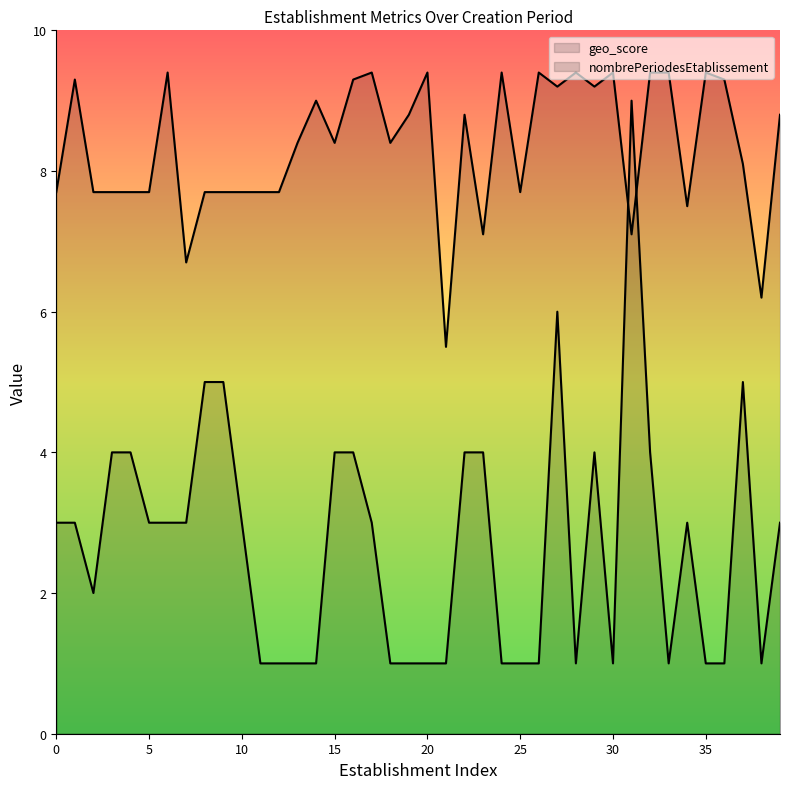

Rank the series by their average value, from lowest to highest.

nombrePeriodesEtablissement, geo_score